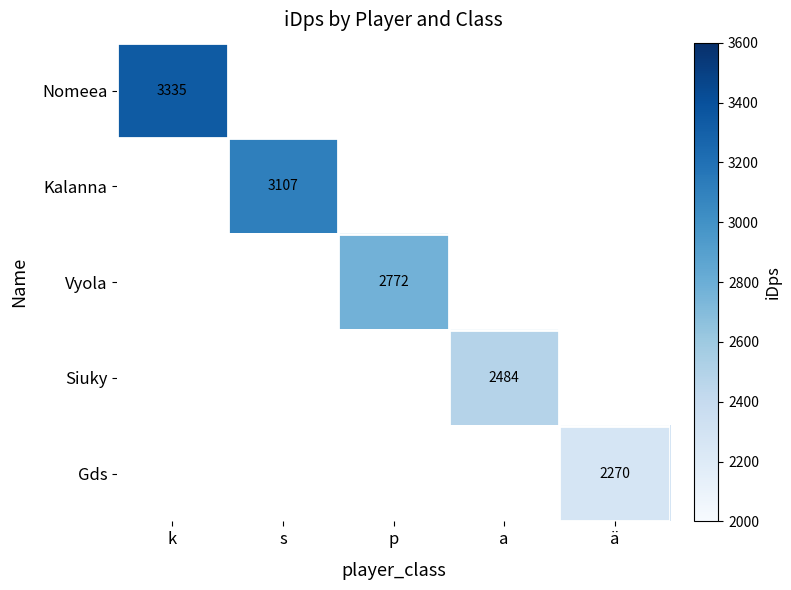

What value does the Kalanna series have at s?

3106.8